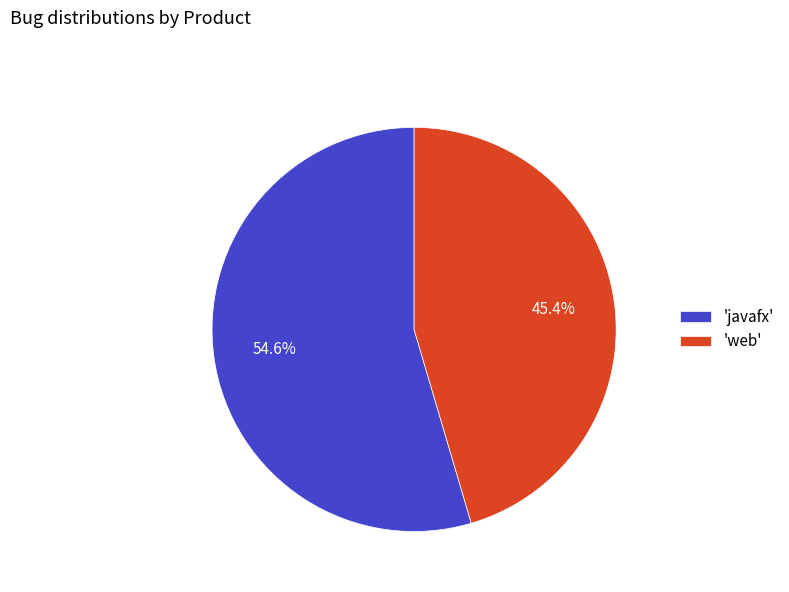

Which slice is the smallest?

'web'